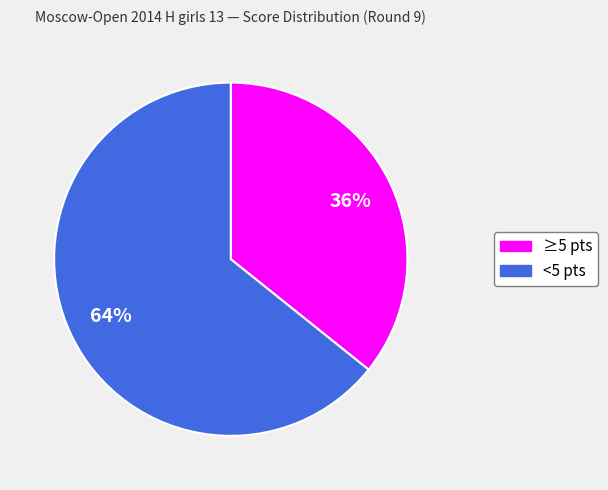

How many segments does this pie chart have?

2